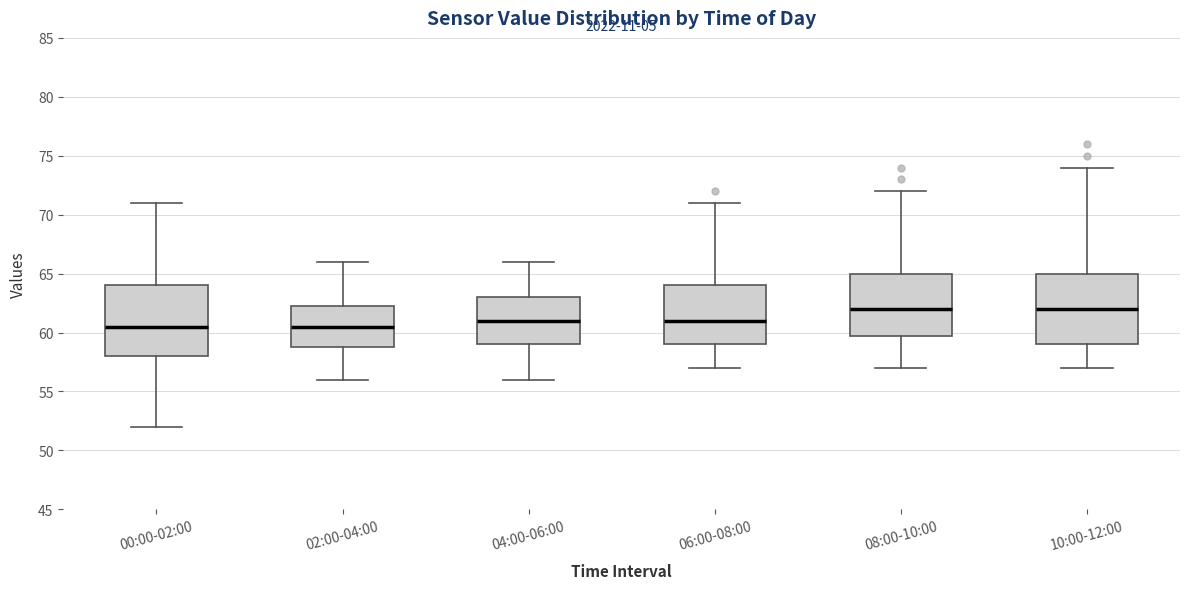

Reading left to right, transcribe this box plot: for each box, give where its median line is, the range the box spans, and where its two whiskers end, as read against the y-axis. The values are not printed on the chart, so give them approximately, as read against the axis.

00:00-02:00: median 60.5, box 58.0 to 64.0, whiskers 52.0 to 71.0
02:00-04:00: median 60.5, box 59.0 to 62.5, whiskers 56.0 to 66.0
04:00-06:00: median 61.0, box 59.0 to 63.0, whiskers 56.0 to 66.0
06:00-08:00: median 61.0, box 59.0 to 64.0, whiskers 57.0 to 71.0
08:00-10:00: median 62.0, box 60.0 to 65.0, whiskers 57.0 to 72.0
10:00-12:00: median 62.0, box 59.0 to 65.0, whiskers 57.0 to 74.0